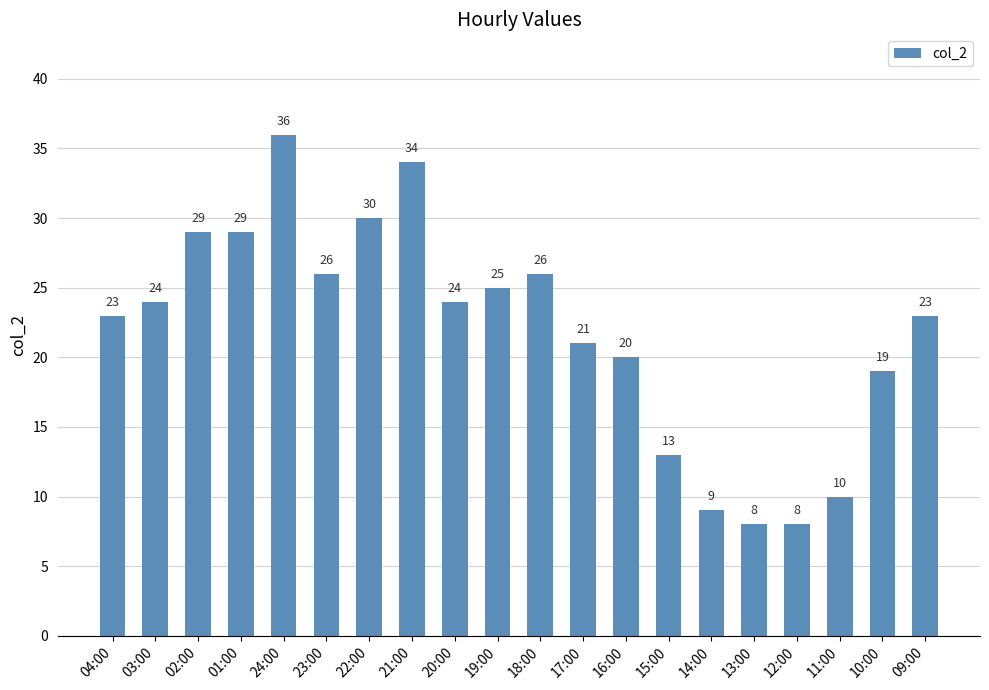

Does the chart contain any negative values?

No